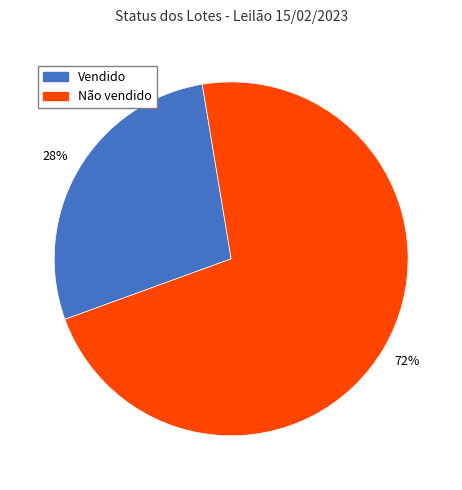

To the nearest percent, what is the average slice percentage?

50%